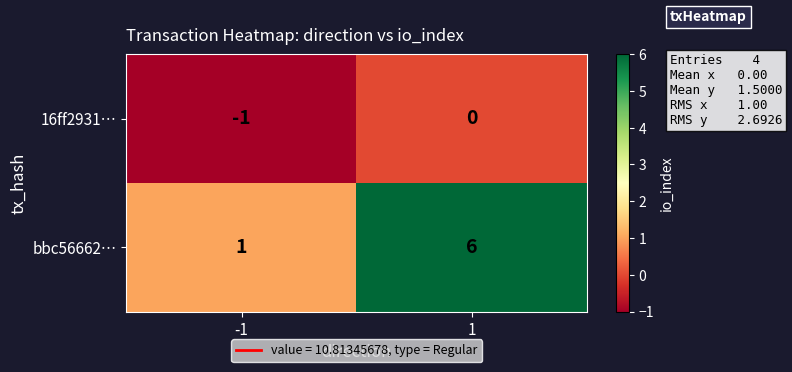

How many data points does each series have?

2